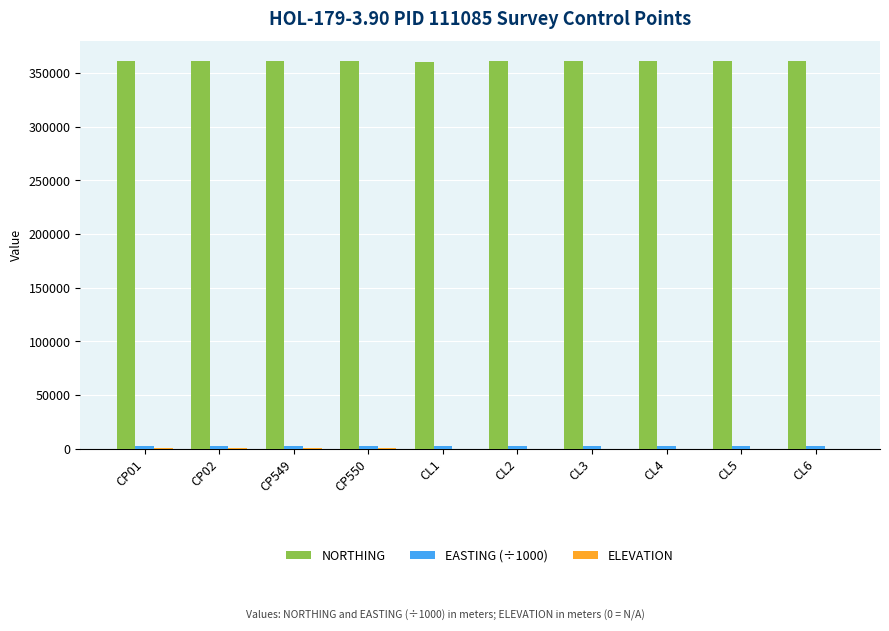

How many data points in NORTHING are above 361187?

5